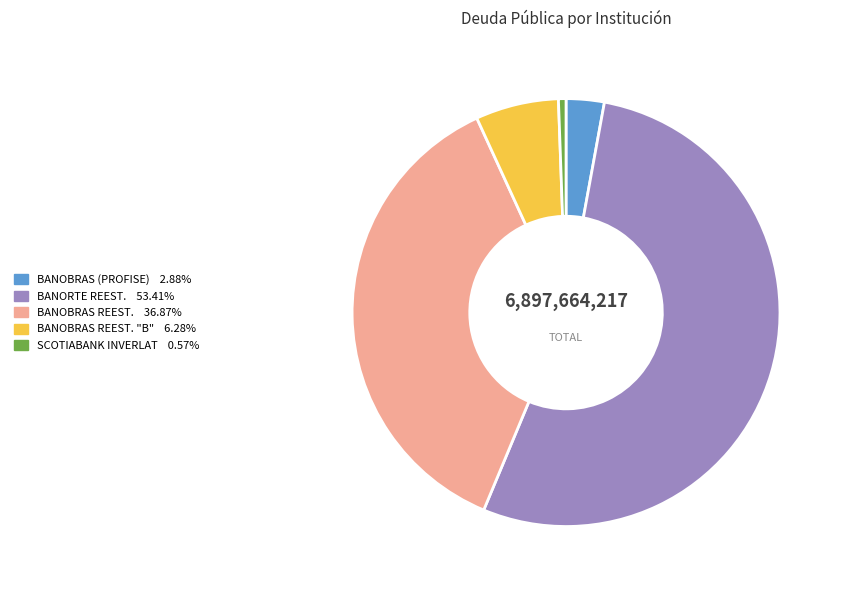

Is there a majority slice in this chart?

Yes